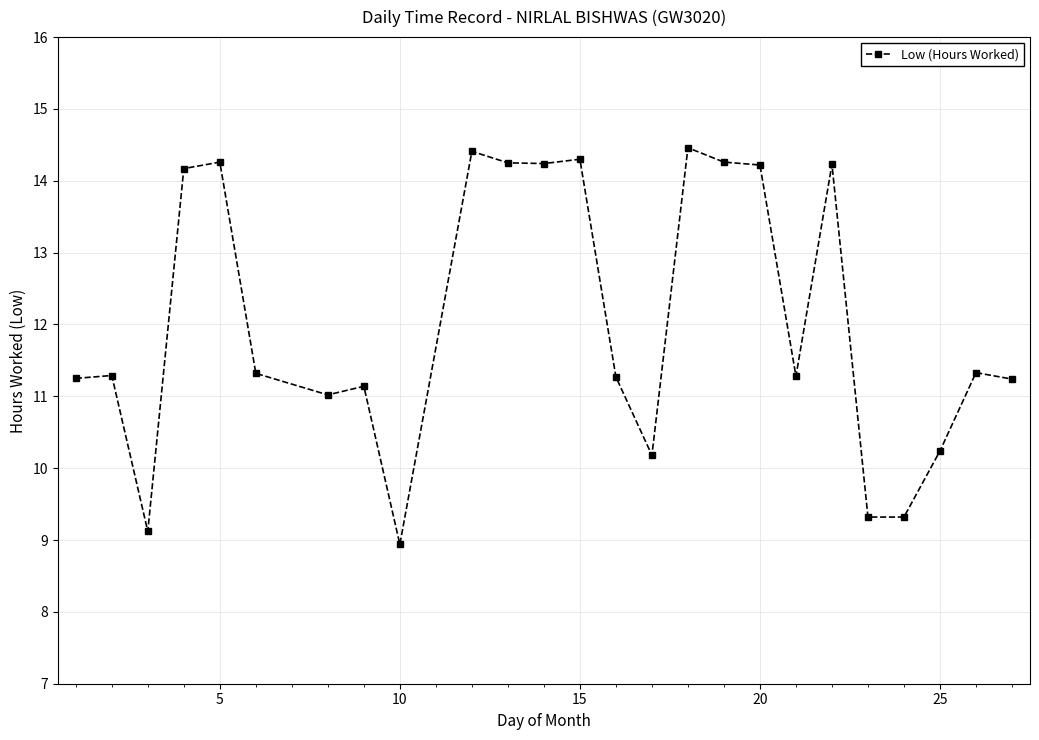

What is the average value?

12.0